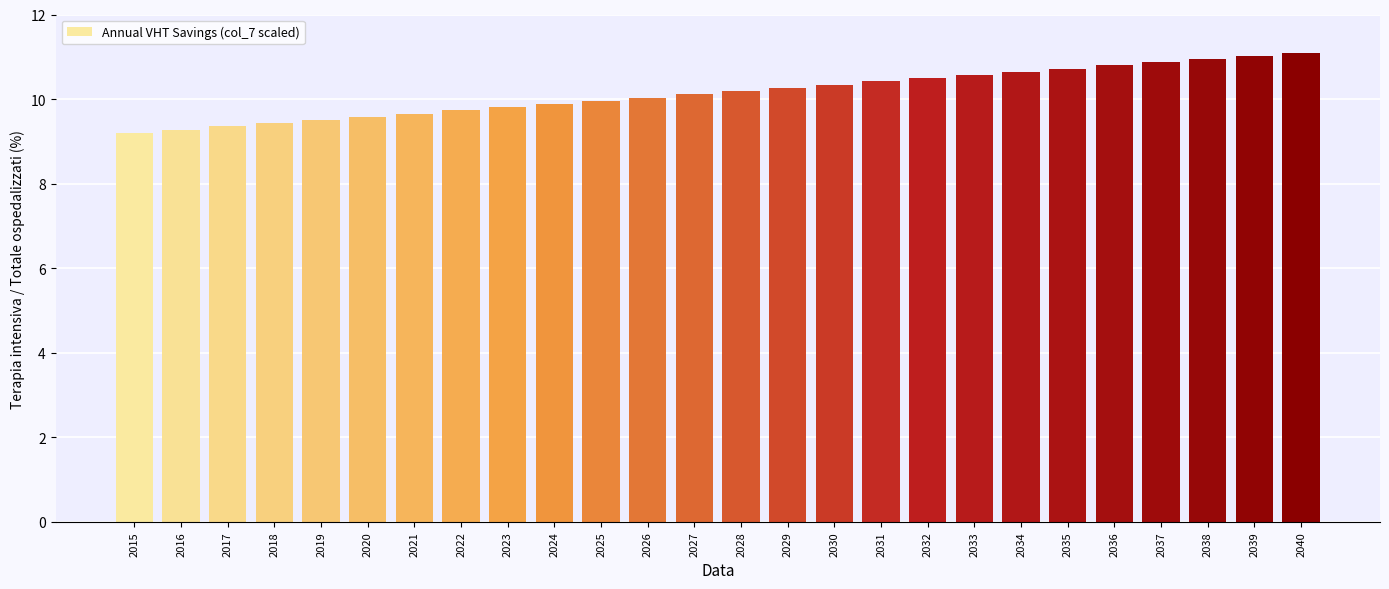

Reading left to right, what are all the values shown in this chart?

2015=9.2	2016=9.3	2017=9.4	2018=9.4	2019=9.5	2020=9.6	2021=9.7	2022=9.7	2023=9.8	2024=9.9	2025=10.0	2026=10.0	2027=10.1	2028=10.2	2029=10.3	2030=10.3	2031=10.4	2032=10.5	2033=10.6	2034=10.6	2035=10.7	2036=10.8	2037=10.9	2038=10.9	2039=11.0	2040=11.1